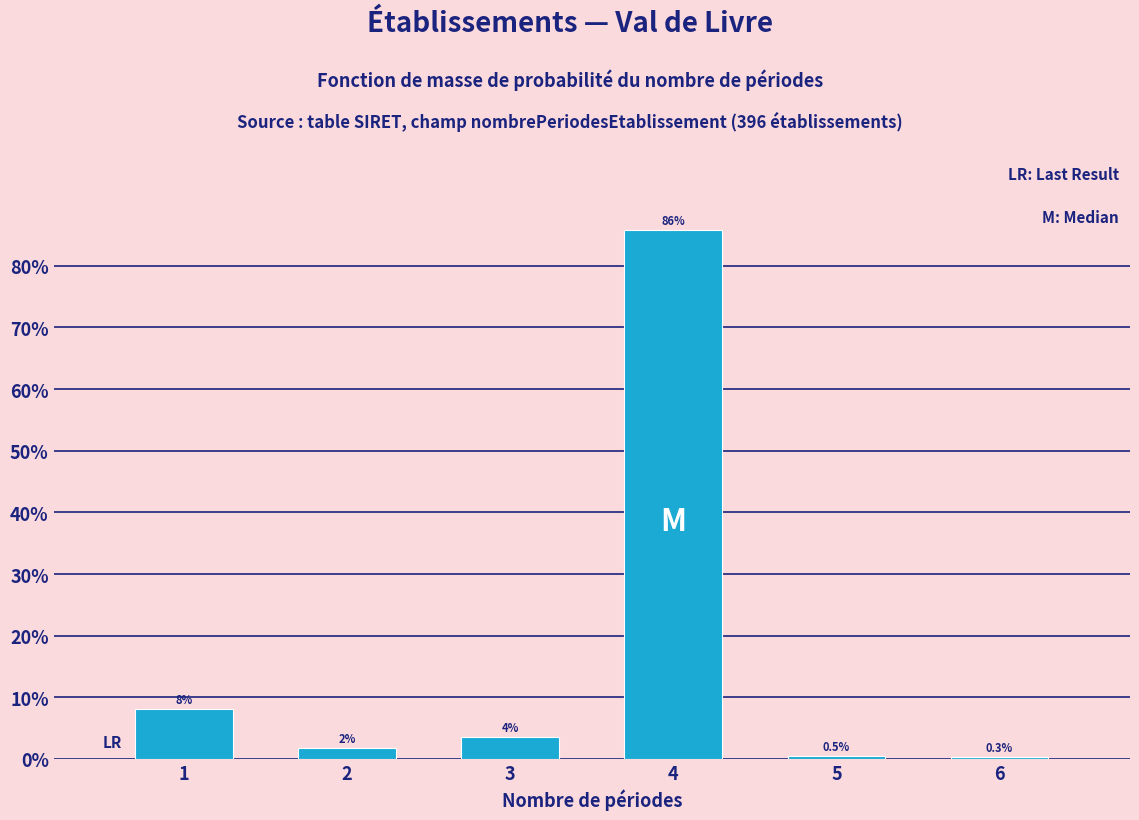

Between 4 and 3, which is larger?

4